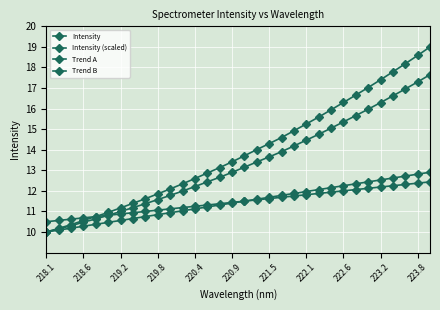

Does the chart have visible grid lines?

Yes